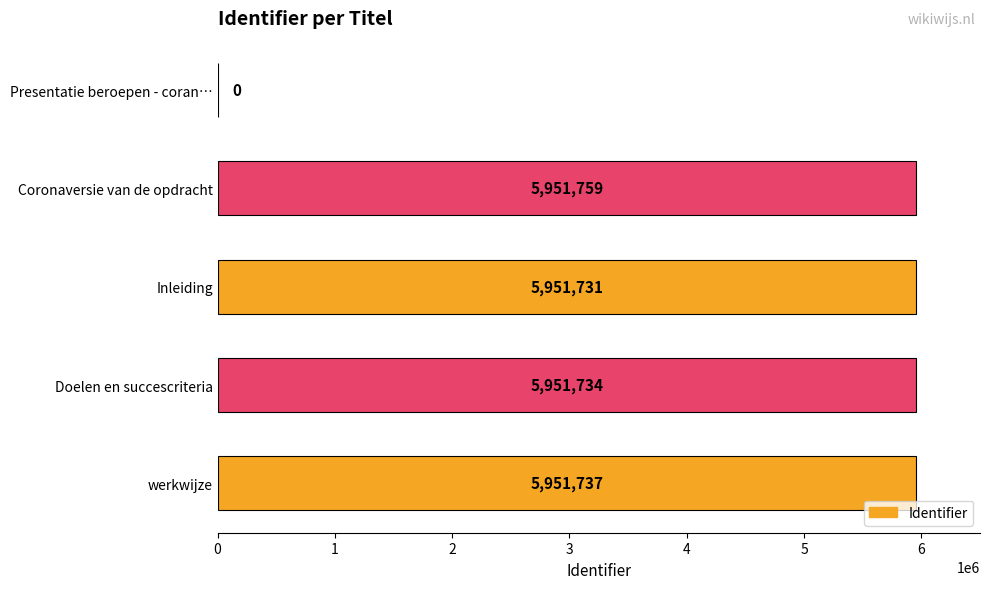

True or false: the data shows 5951759 at Coronaversie van de opdracht.

True